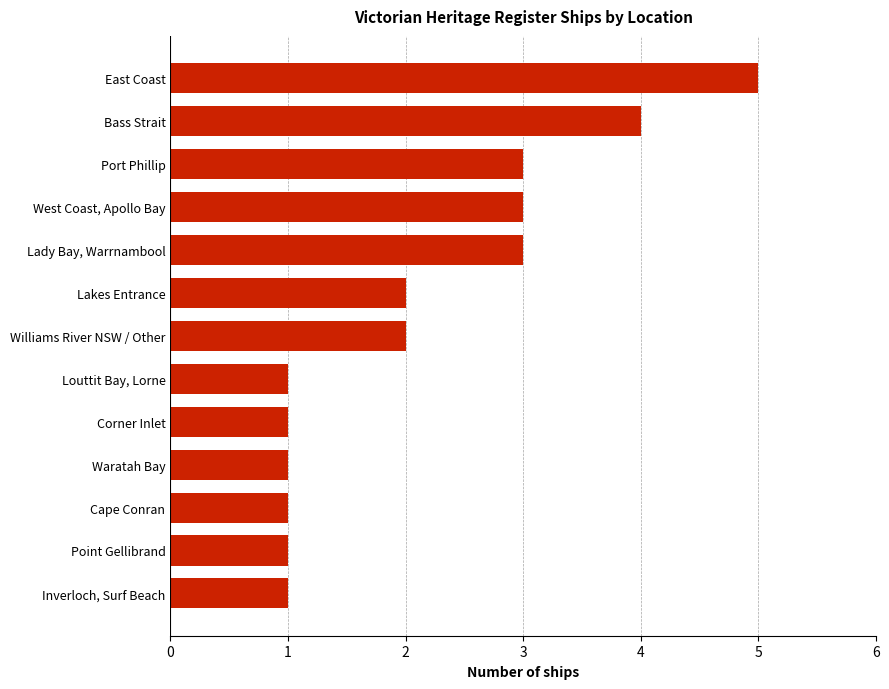

Between Lady Bay, Warrnambool and Point Gellibrand, which is larger?

Lady Bay, Warrnambool